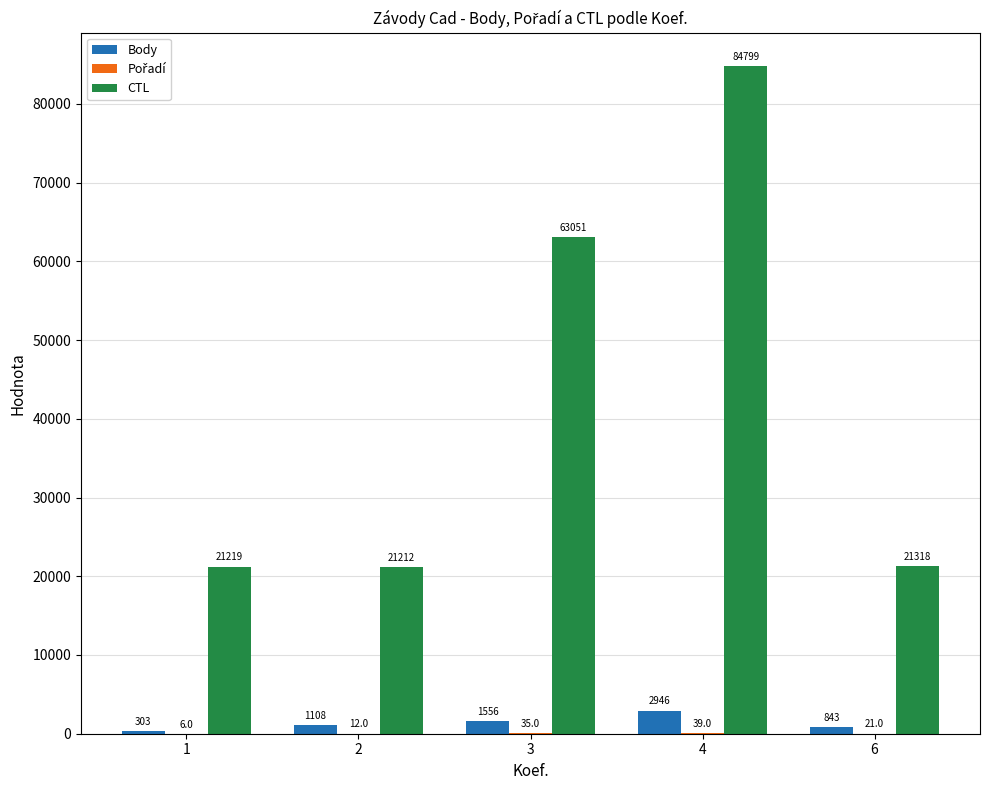

What is the approximate value of CTL at 1, to the nearest 50?

21200